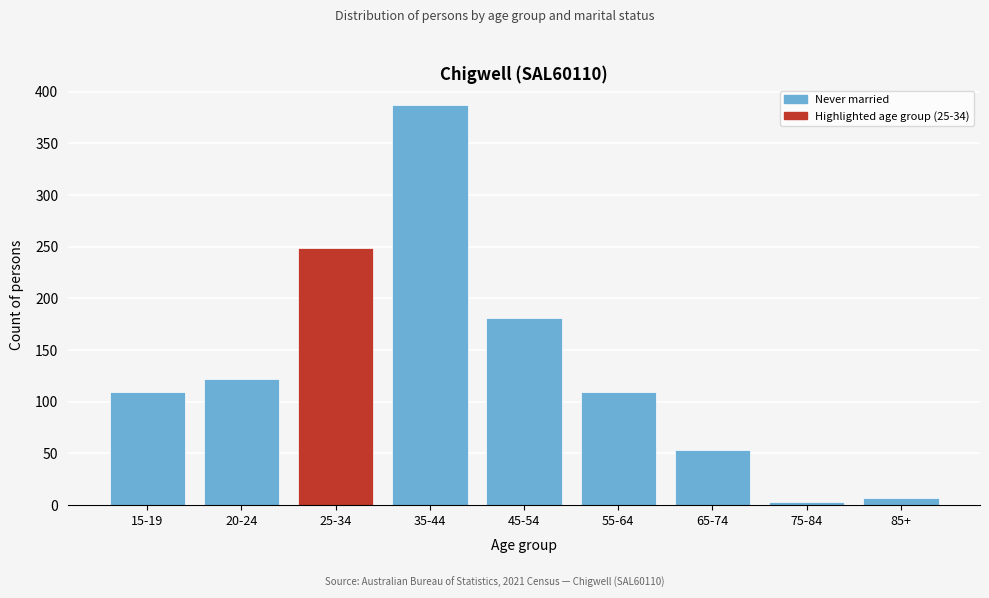

Reading left to right, extract all data points from this chart.

109	122	249	387	181	109	53	3	7